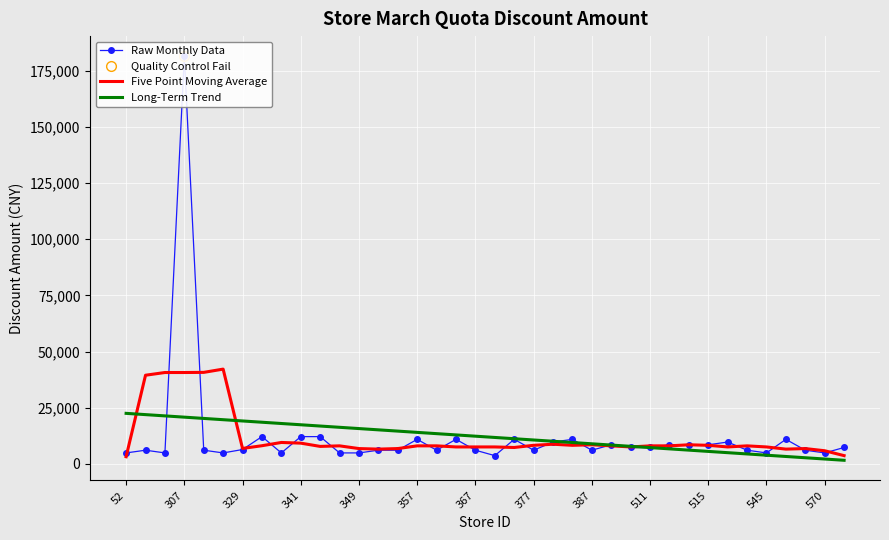

What is the maximum value for Five Point Moving Average?

42168.0